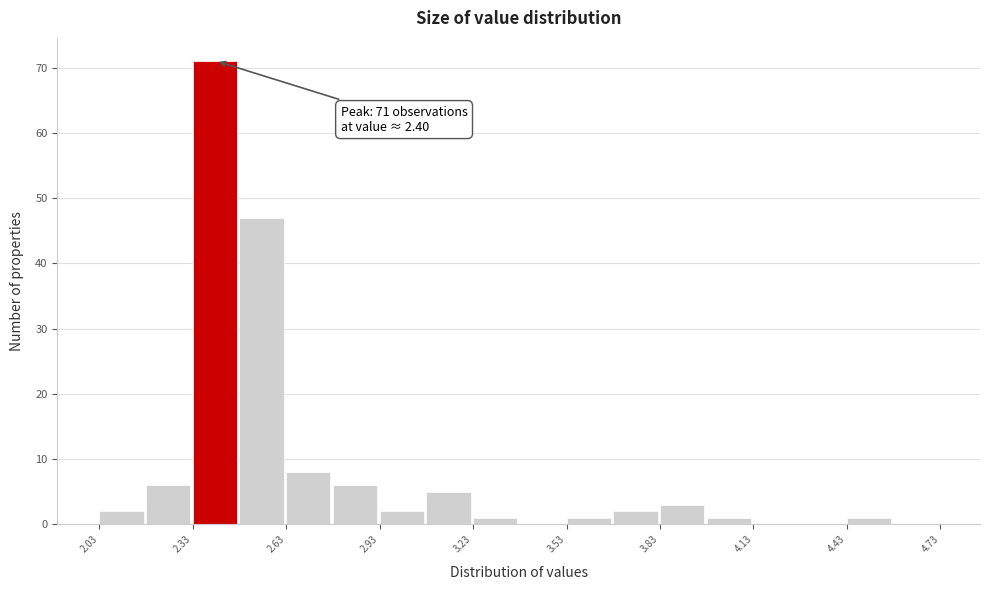

Around what value on the x-axis is the tallest bar? Give the approximate position of its centre, as read against the axis.

2.40